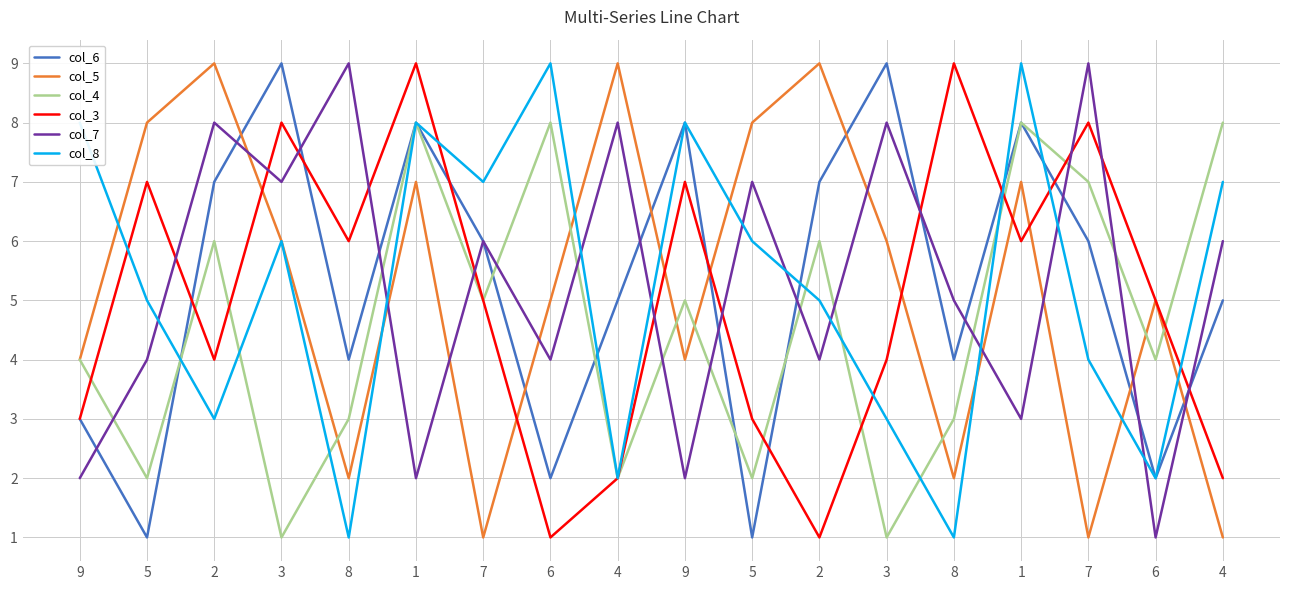

What is the difference between the maximum and minimum values in the col_5 series?

8